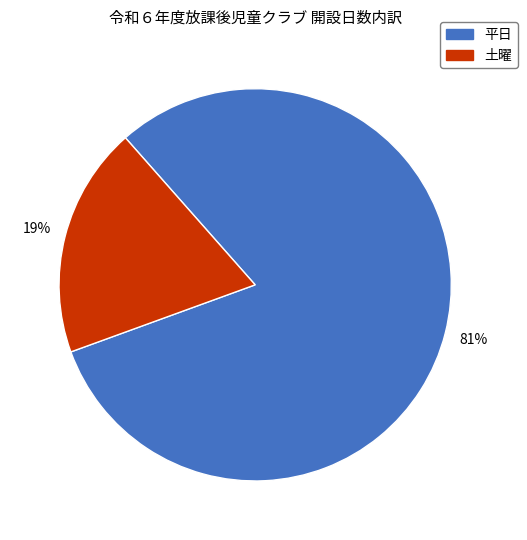

Count the number of slices in the pie.

2